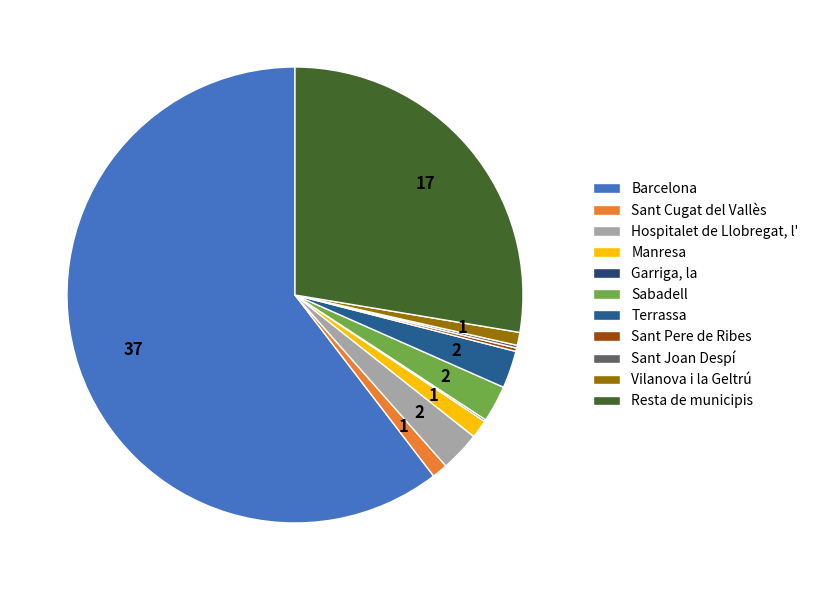

Combined, what portion of the pie is Resta de municipis and Sant Pere de Ribes?

27.9%